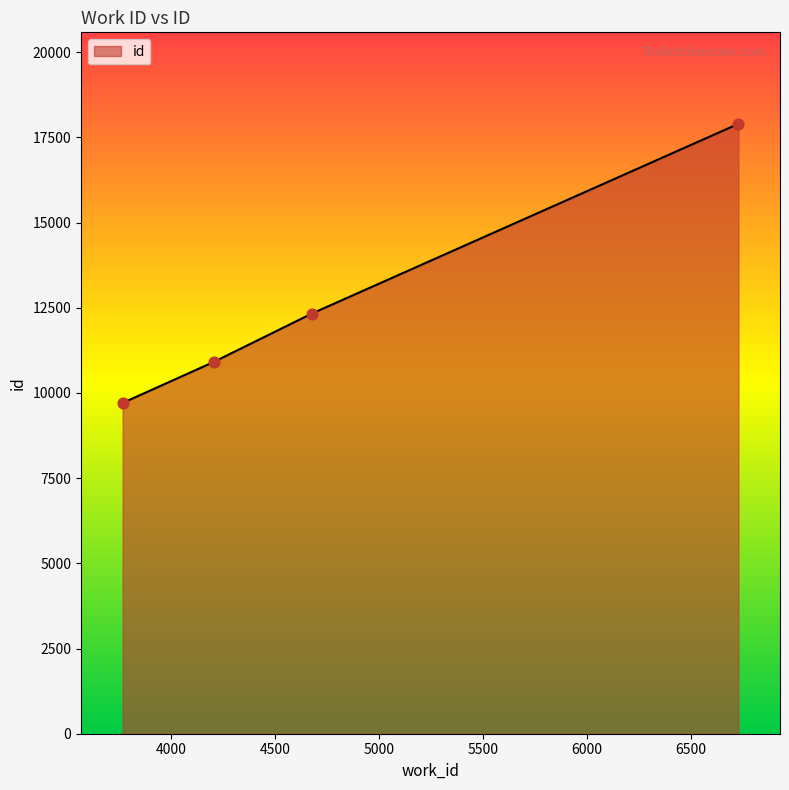

What is the average value?

12712